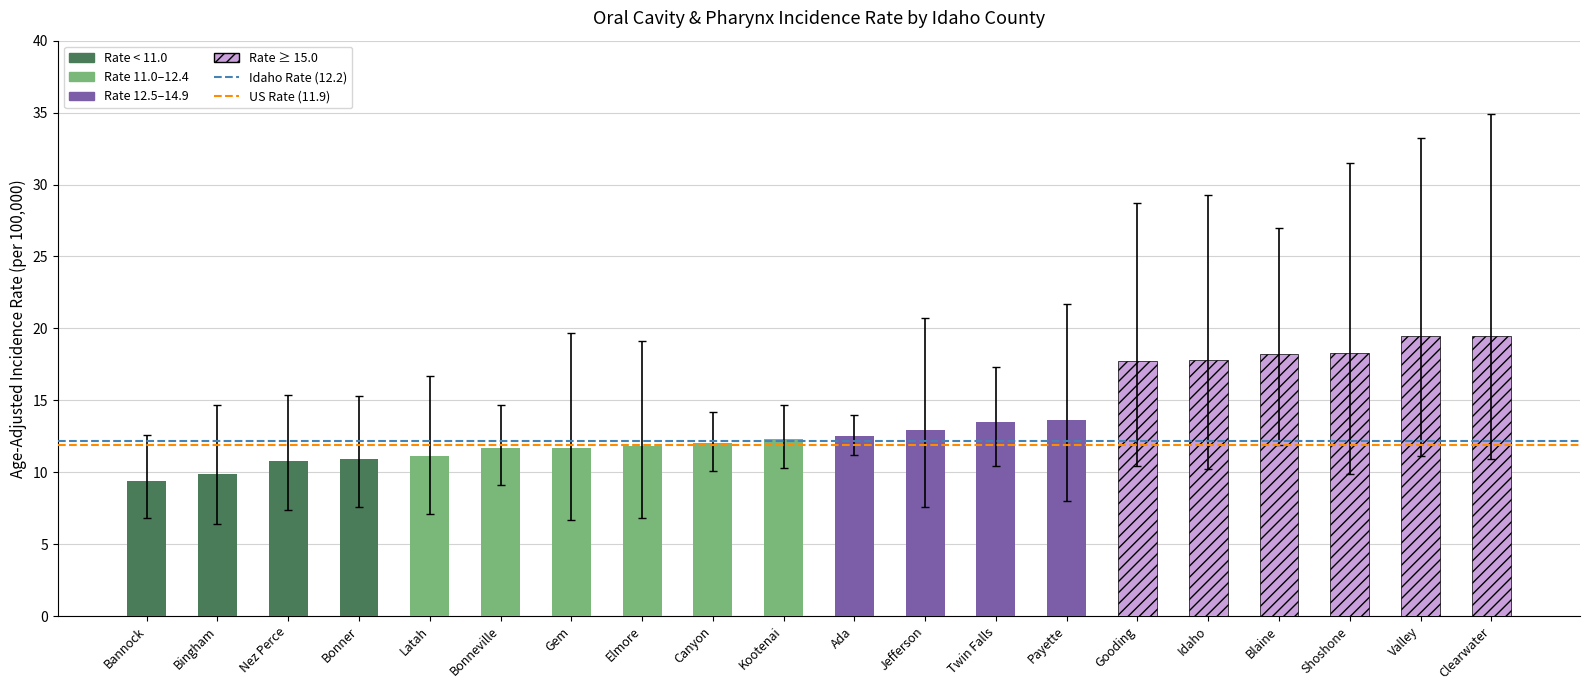

Between Canyon and Bannock, which is larger?

Canyon